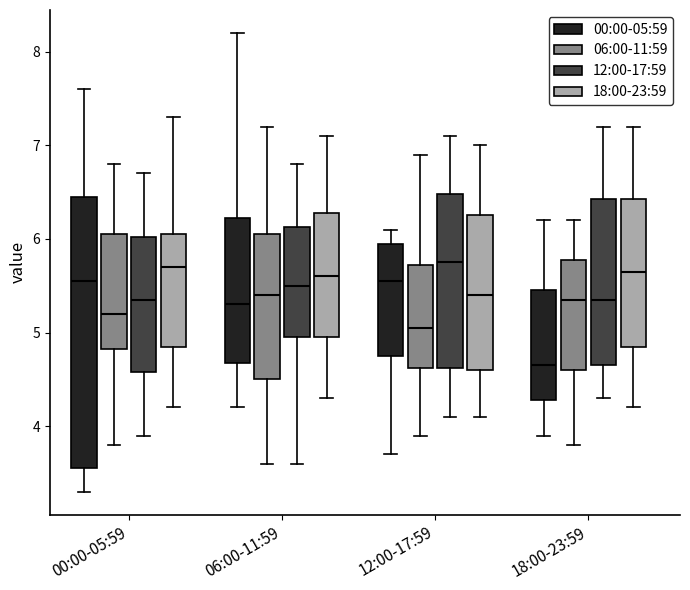

Reading left to right, transcribe this box plot: for each box, give where its median line is, the range the box spans, and where its two whiskers end, as read against the y-axis. The values are not printed on the chart, so give them approximately, as read against the axis.

00:00-05:59 (00:00-05:59): median 5.6, box 3.6 to 6.5, whiskers 3.3 to 7.6
00:00-05:59 (06:00-11:59): median 5.2, box 4.8 to 6.1, whiskers 3.8 to 6.8
00:00-05:59 (12:00-17:59): median 5.4, box 4.6 to 6.0, whiskers 3.9 to 6.7
00:00-05:59 (18:00-23:59): median 5.7, box 4.9 to 6.1, whiskers 4.2 to 7.3
06:00-11:59 (00:00-05:59): median 5.3, box 4.7 to 6.2, whiskers 4.2 to 8.2
06:00-11:59 (06:00-11:59): median 5.4, box 4.5 to 6.1, whiskers 3.6 to 7.2
06:00-11:59 (12:00-17:59): median 5.5, box 5.0 to 6.1, whiskers 3.6 to 6.8
06:00-11:59 (18:00-23:59): median 5.6, box 5.0 to 6.3, whiskers 4.3 to 7.1
12:00-17:59 (00:00-05:59): median 5.6, box 4.8 to 6.0, whiskers 3.7 to 6.1
12:00-17:59 (06:00-11:59): median 5.1, box 4.6 to 5.7, whiskers 3.9 to 6.9
12:00-17:59 (12:00-17:59): median 5.8, box 4.6 to 6.5, whiskers 4.1 to 7.1
12:00-17:59 (18:00-23:59): median 5.4, box 4.6 to 6.3, whiskers 4.1 to 7.0
18:00-23:59 (00:00-05:59): median 4.7, box 4.3 to 5.5, whiskers 3.9 to 6.2
18:00-23:59 (06:00-11:59): median 5.4, box 4.6 to 5.8, whiskers 3.8 to 6.2
18:00-23:59 (12:00-17:59): median 5.4, box 4.7 to 6.4, whiskers 4.3 to 7.2
18:00-23:59 (18:00-23:59): median 5.7, box 4.9 to 6.4, whiskers 4.2 to 7.2